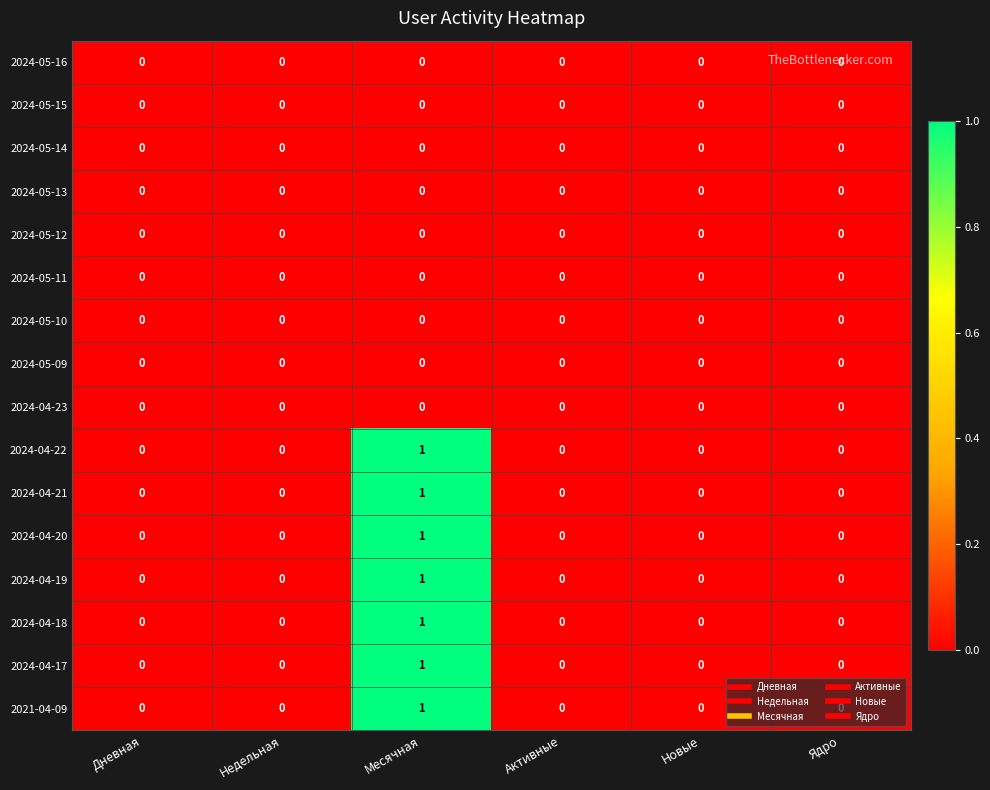

Is it true that 2024-04-21 equals 0 at Месячная?

False